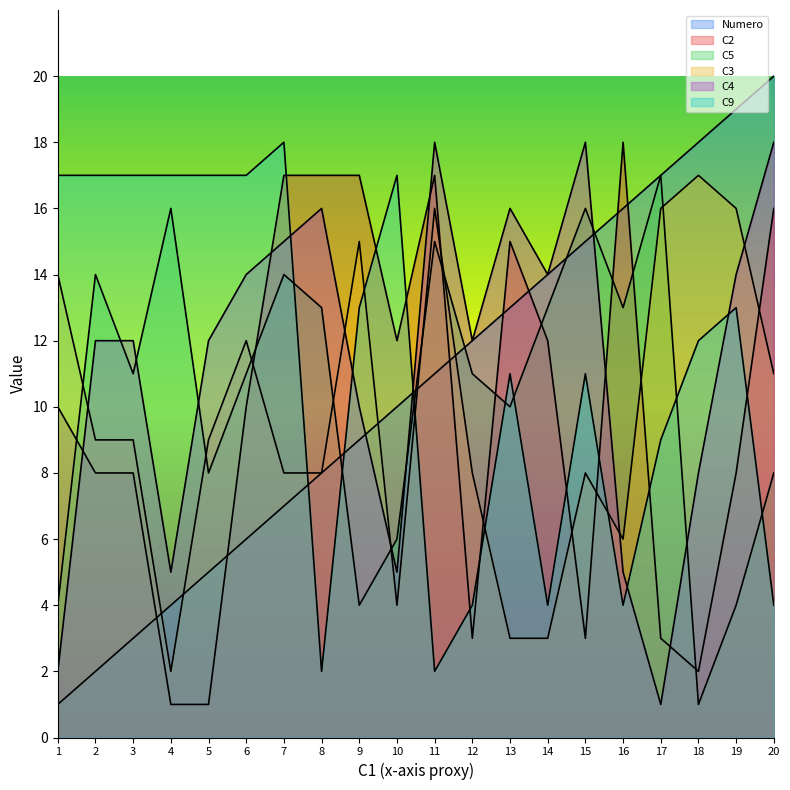

Reading right to left, extract all data points from this chart.

Numero: 20	19	18	17	16	15	14	13	12	11	10	9	8	7	6	5	4	3	2	1
C2: 16	8	2	3	18	3	12	15	3	17	12	17	17	17	10	1	1	8	8	10
C5: 8	4	1	17	13	16	13	10	11	15	6	4	13	14	11	8	16	11	14	4
C3: 11	16	17	16	6	8	3	3	8	16	4	15	8	8	12	9	2	9	9	14
C4: 18	14	8	1	5	18	14	16	12	18	5	10	16	15	14	12	5	12	12	2
C9: 4	13	12	9	4	11	4	11	4	2	17	13	2	18	17	17	17	17	17	17